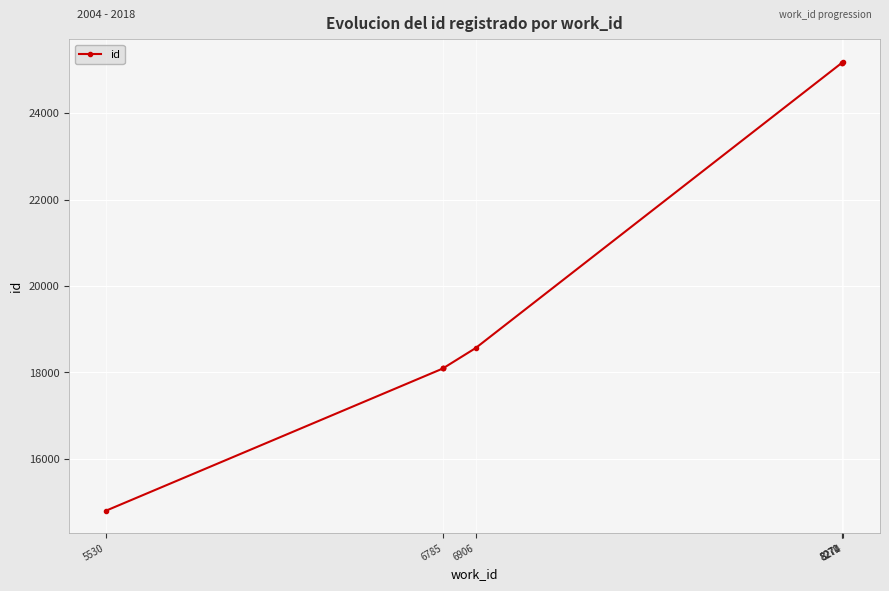

What is the minimum value shown in the chart?

14794